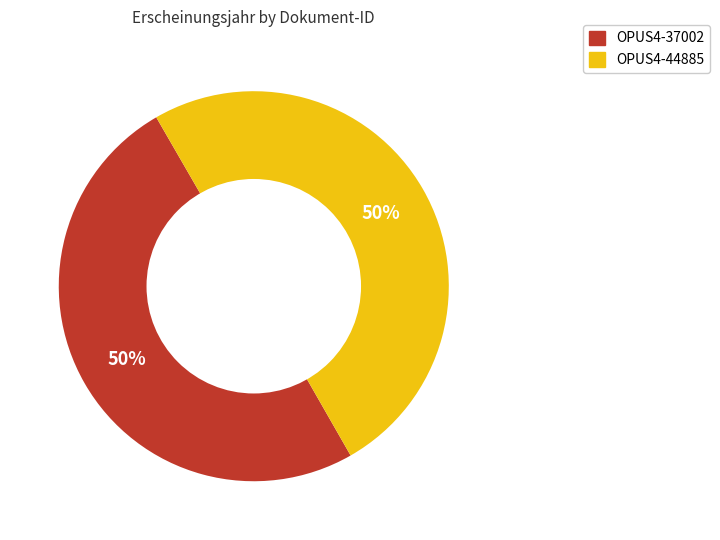

Count the number of slices in the pie.

2